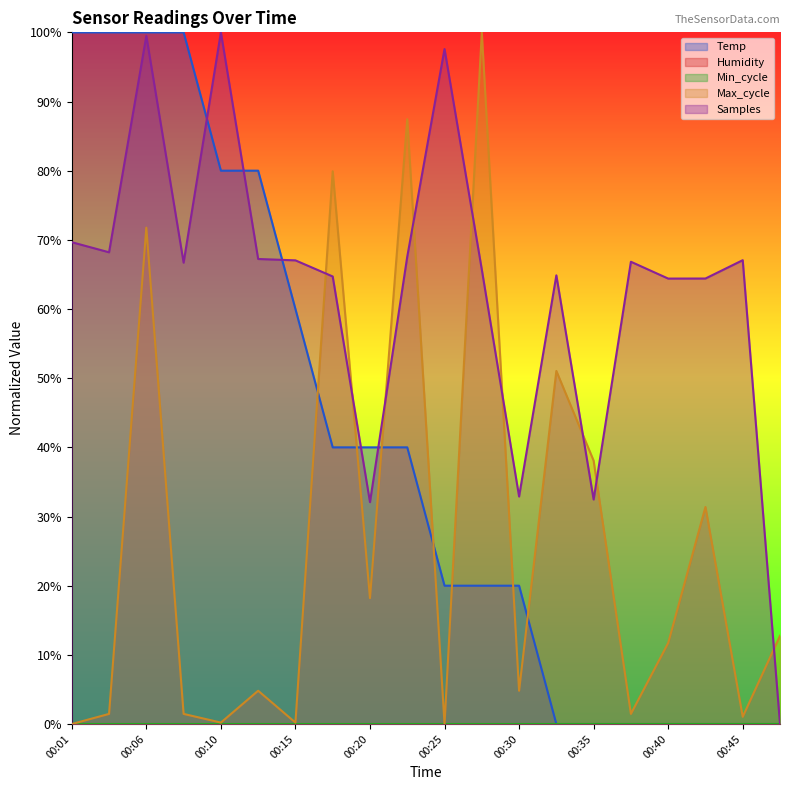

List the series in order of their overall mean, highest first.

Samples, Temp, Max_cycle